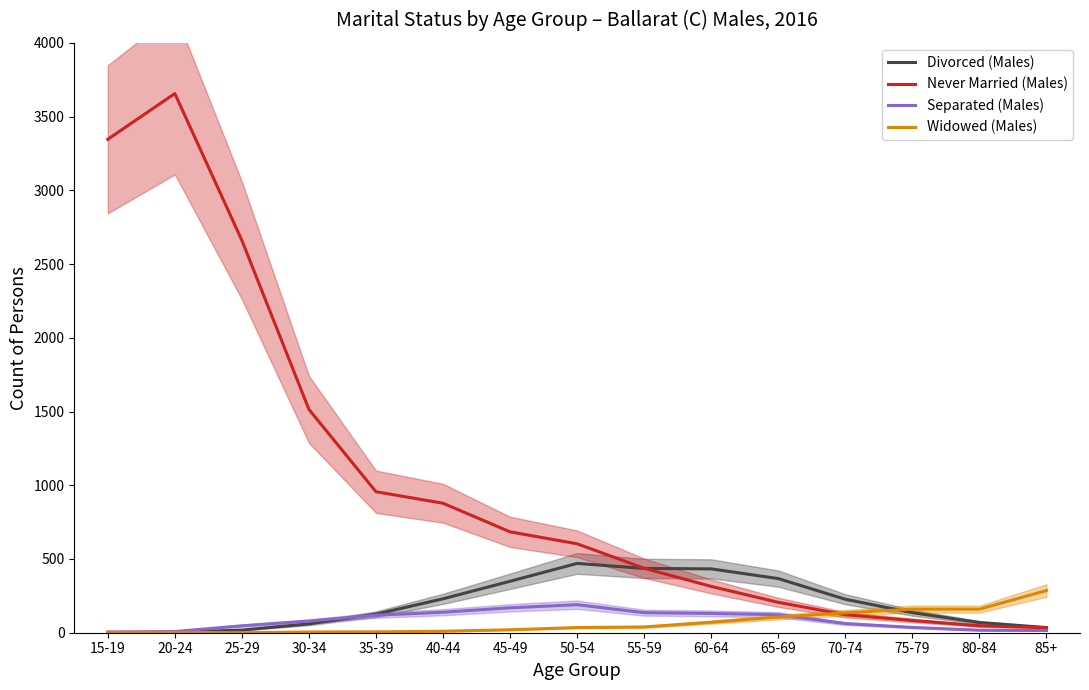

What is the approximate value of Never Married (Males) at 40-44, to the nearest 50?

900